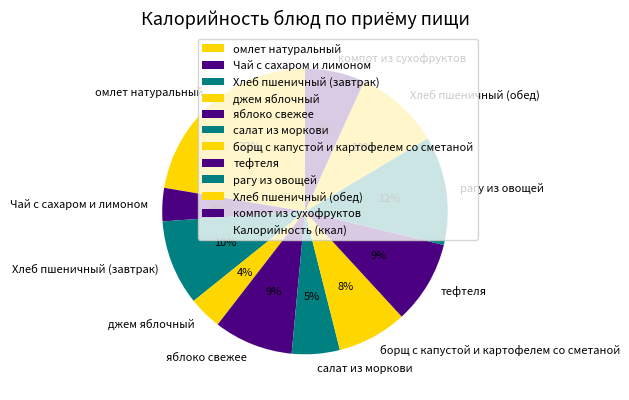

Is компот из сухофруктов the majority of the pie?

No